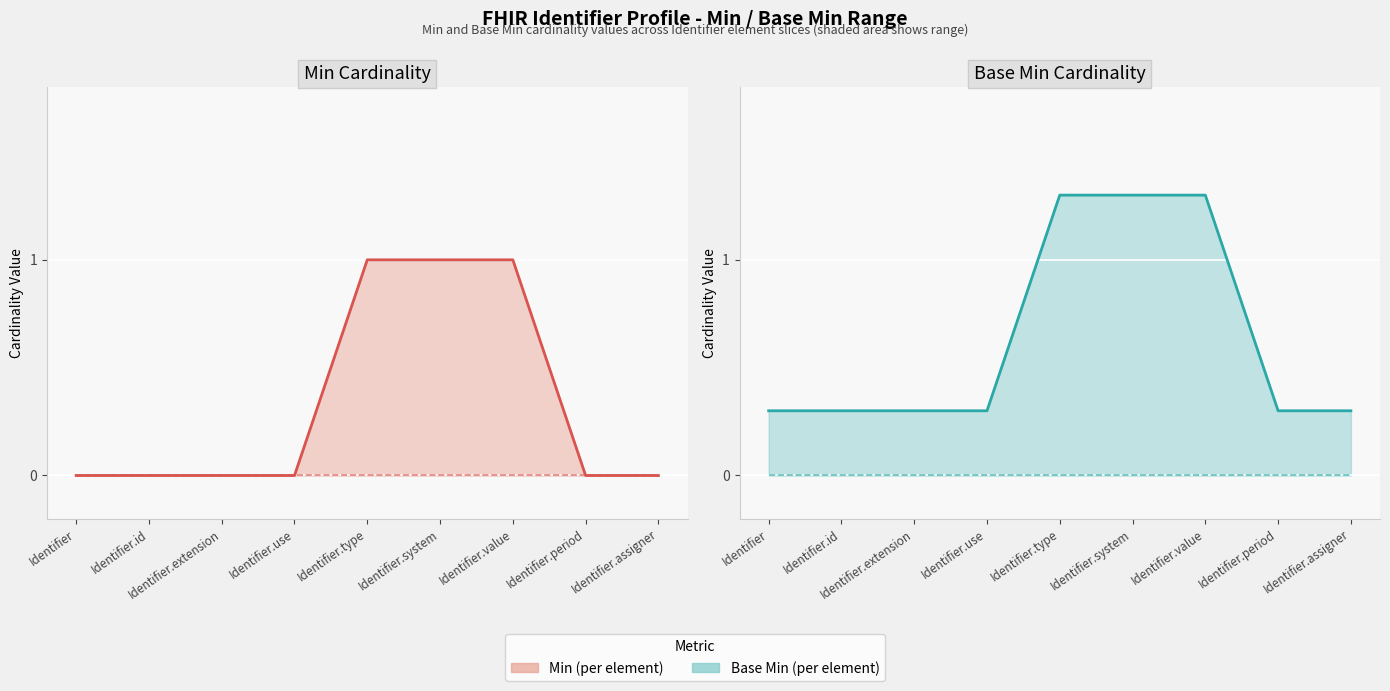

What is the difference between the highest and lowest values at Identifier?

0.3